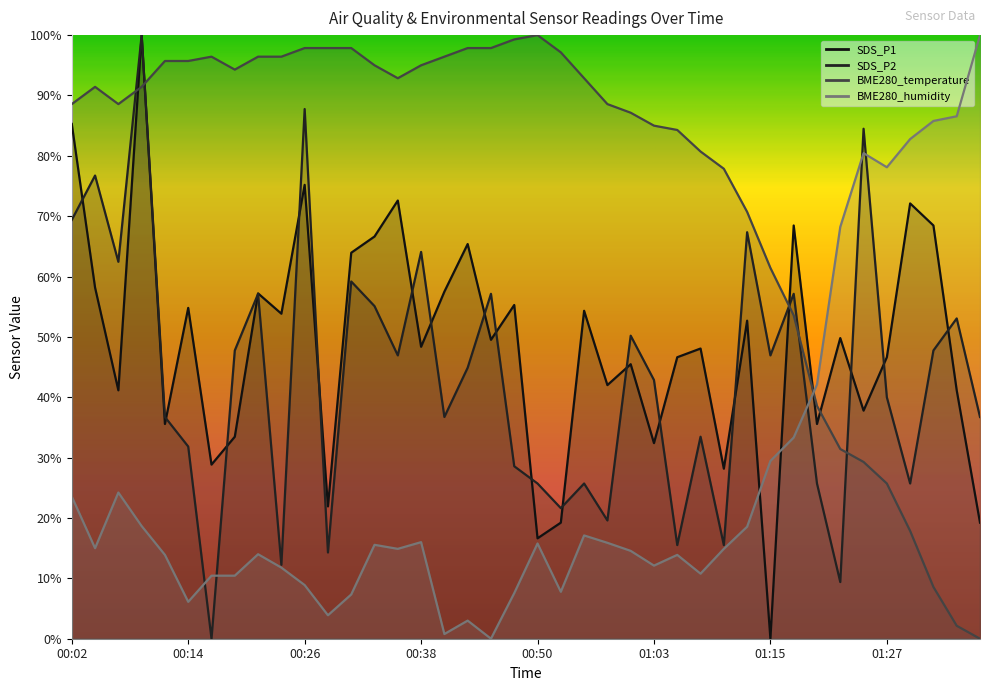

What is the total value across all series at 01:05?

160.3